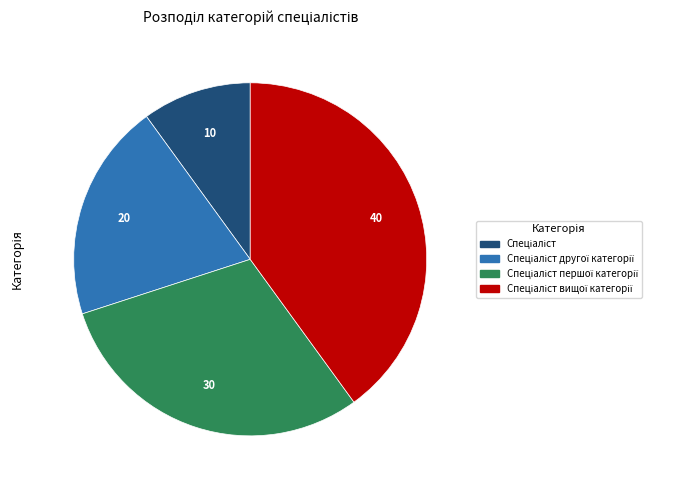

Is there any slice that represents more than half of the pie?

No